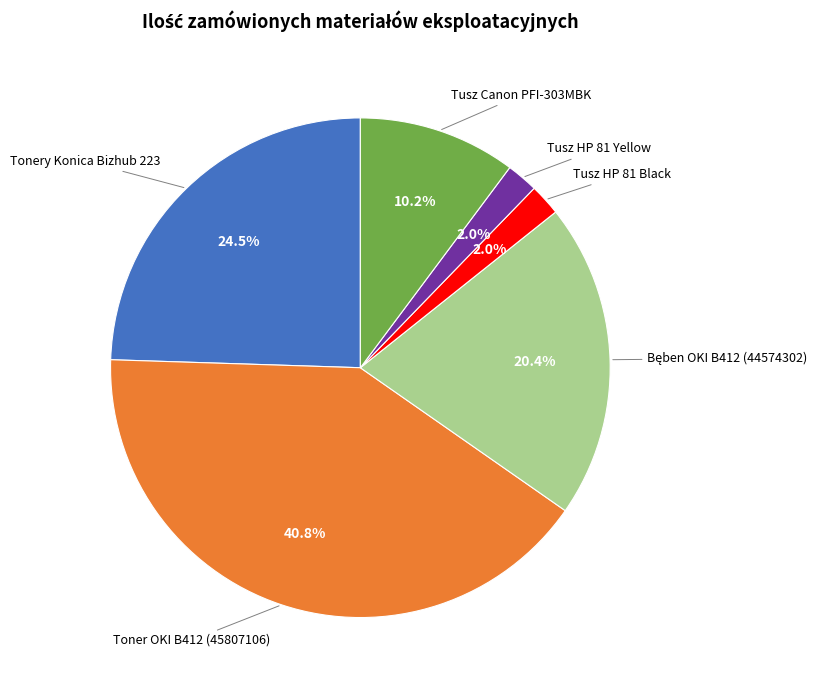

Which category has the biggest portion of the pie?

Toner OKI B412 (45807106)